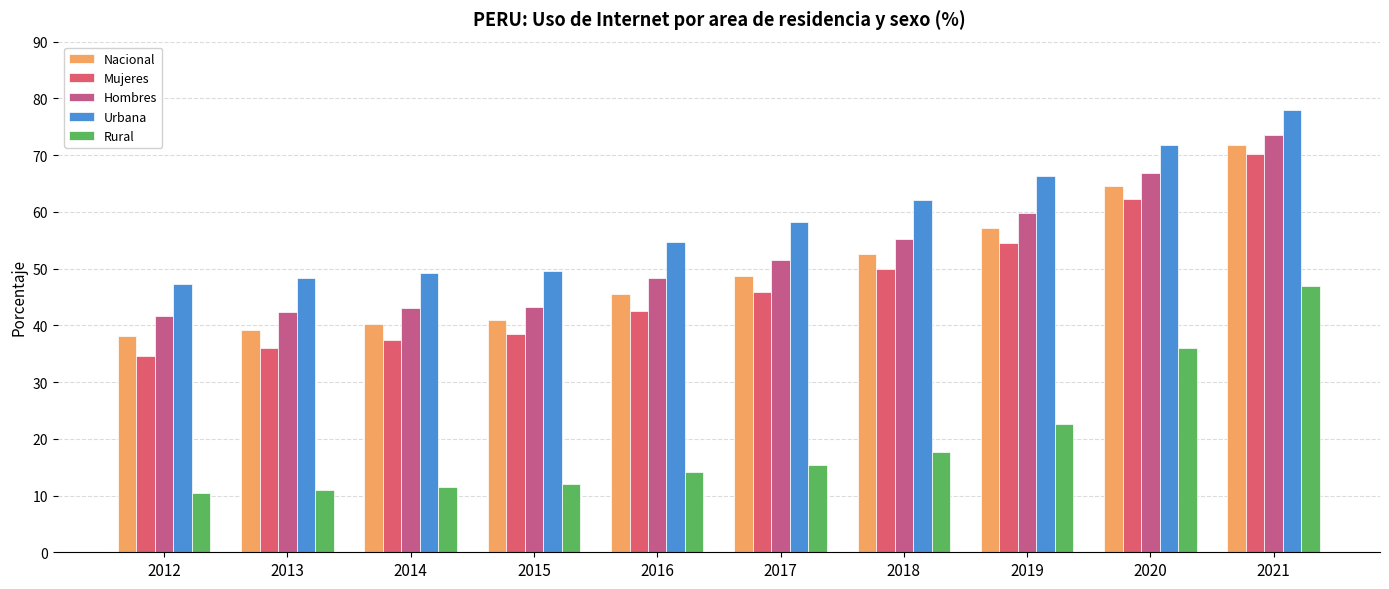

At how many categories does at least one series exceed 52?

6